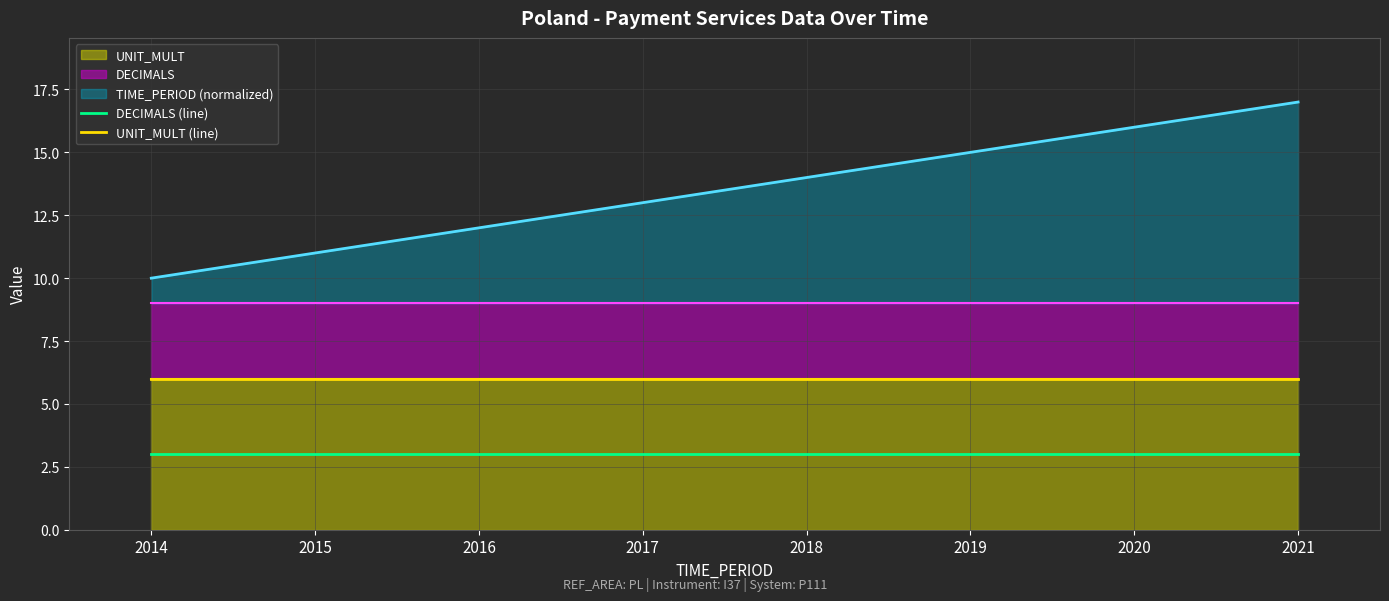

What value does the DECIMALS (line) series have at 2014?

3